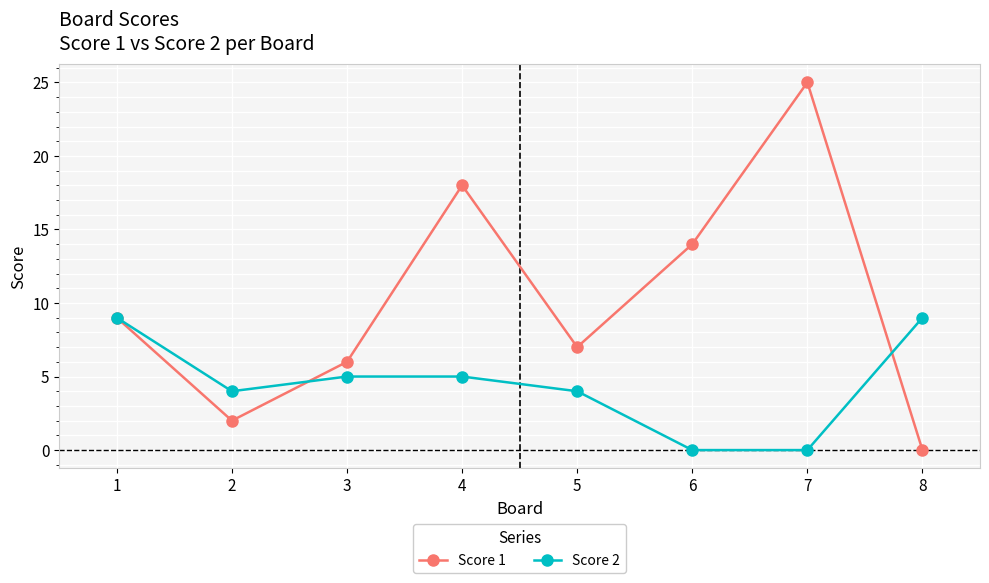

Between 5 and 7, which series saw the biggest shift?

Score 1